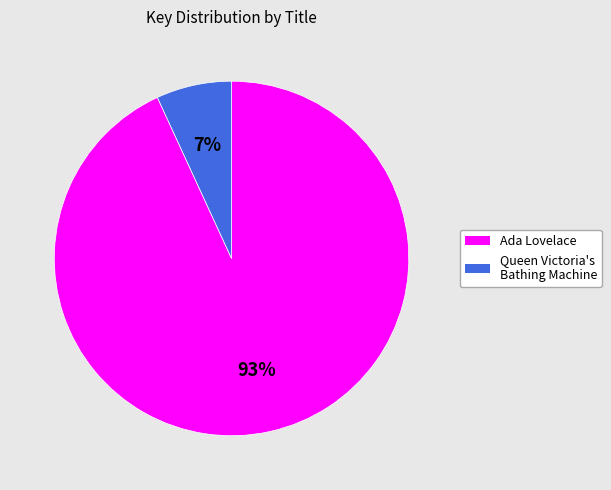

Between Ada Lovelace and Queen Victoria's Bathing Machine, which is larger?

Ada Lovelace